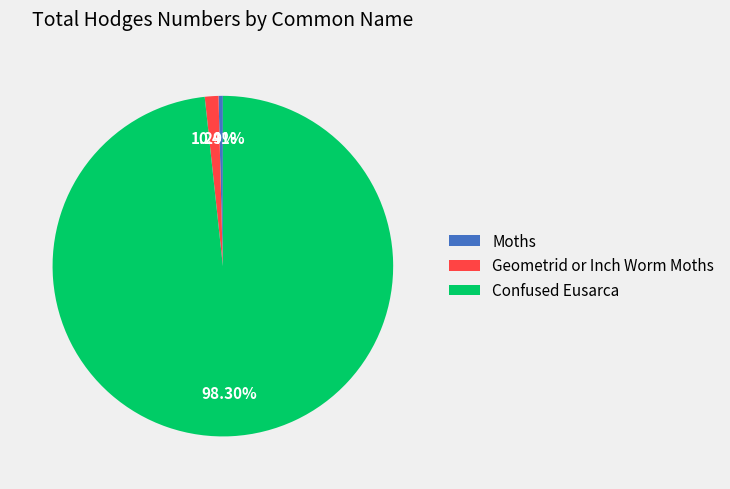

To the nearest percent, what is the difference between the largest and smallest slice percentages?

98%